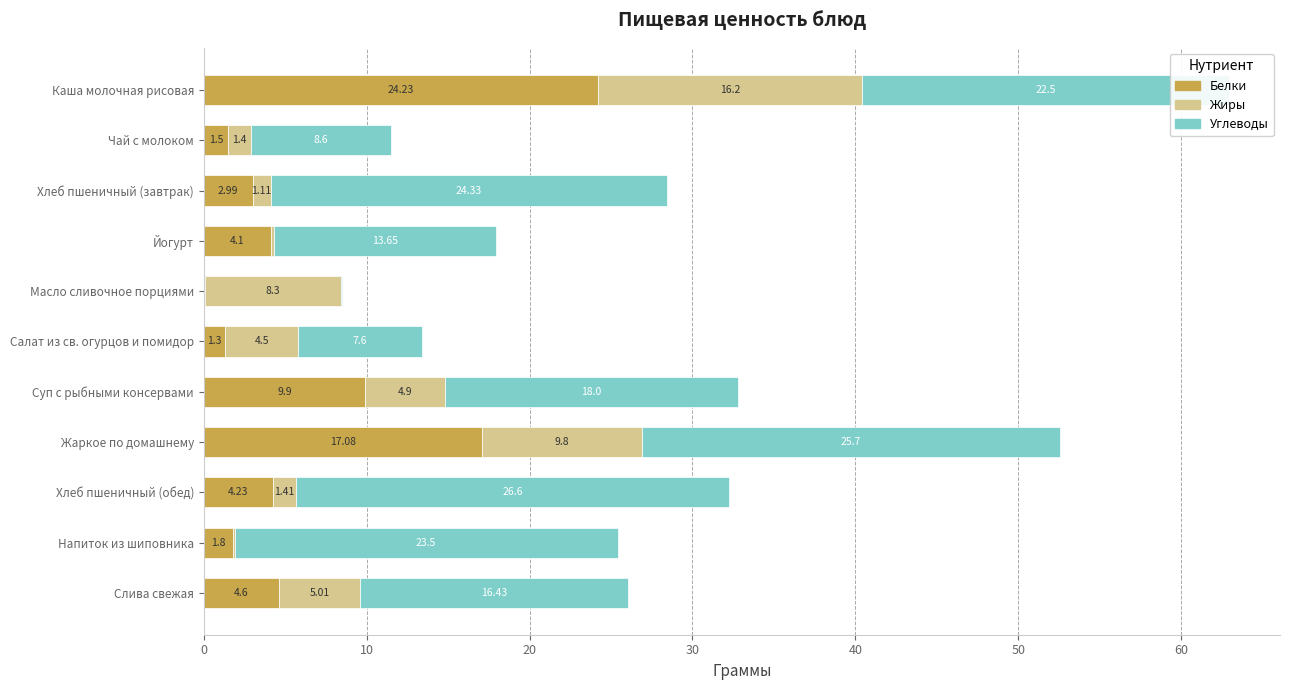

Count the number of data series in this chart.

3